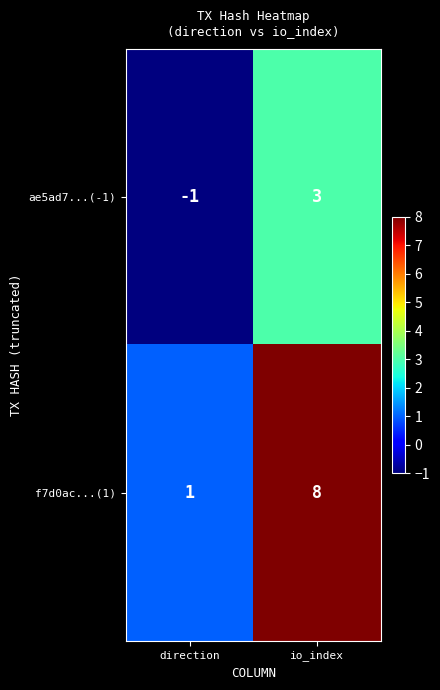

At io_index, list the series in order from smallest to largest.

ae5ad7...(-1), f7d0ac...(1)